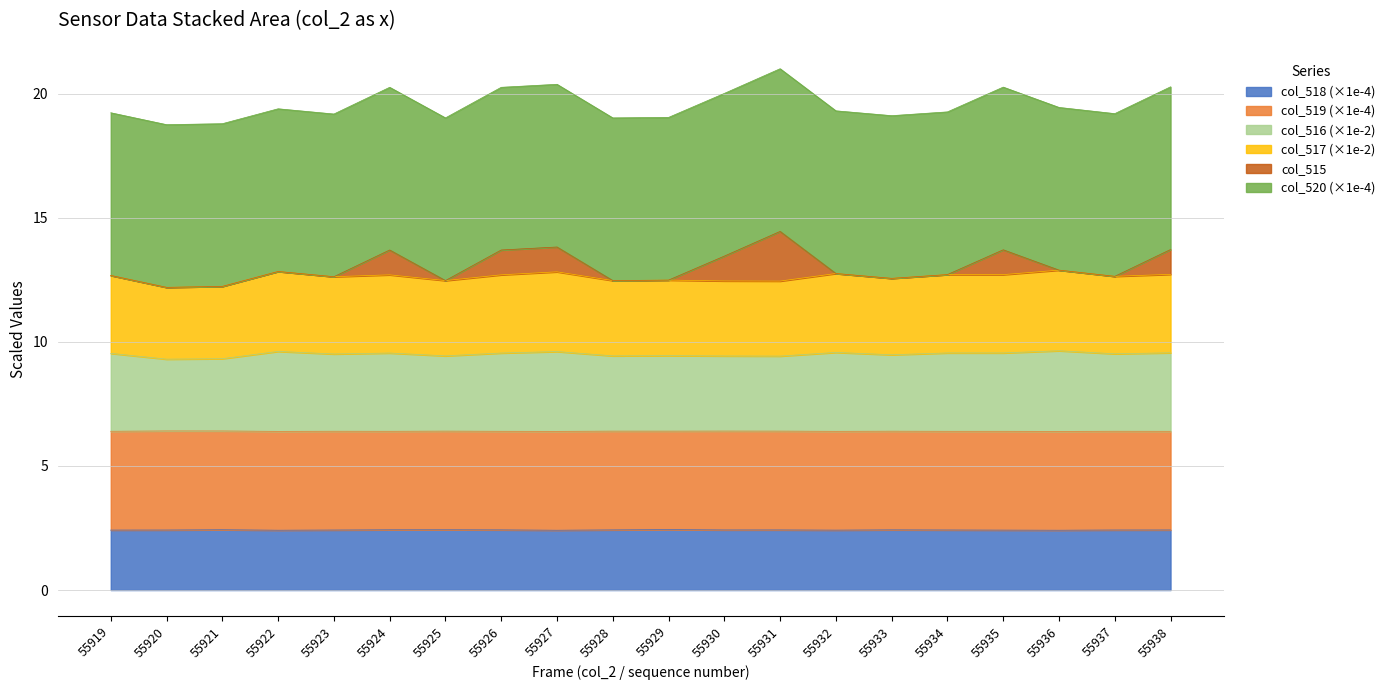

What is the difference between the maximum and second lowest values in the col_516 series?

0.3